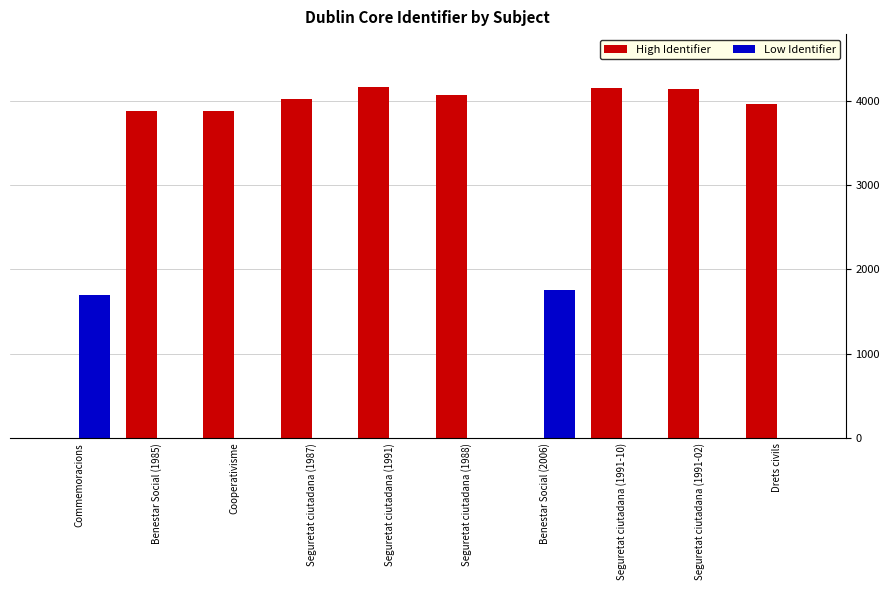

The High Identifier series shows 4168 at Seguretat ciutadana (1991). True or false?

True